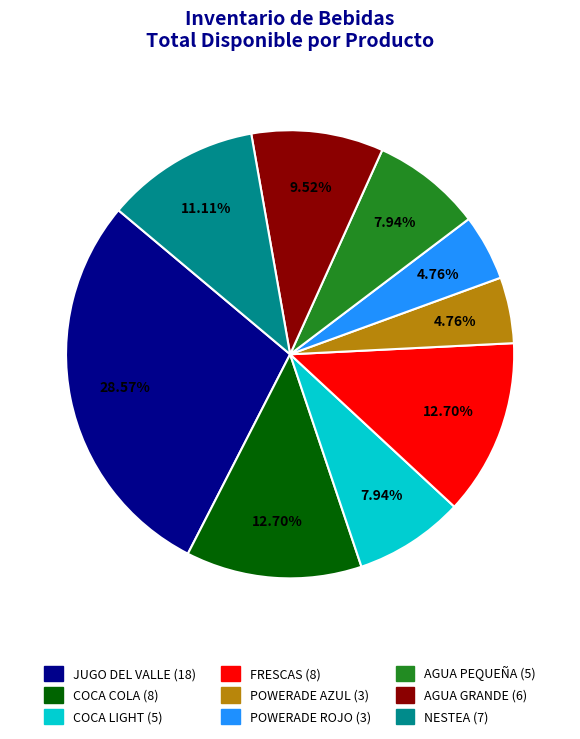

To the nearest percent, what is the combined percentage of AGUA PEQUEÑA and FRESCAS?

21%